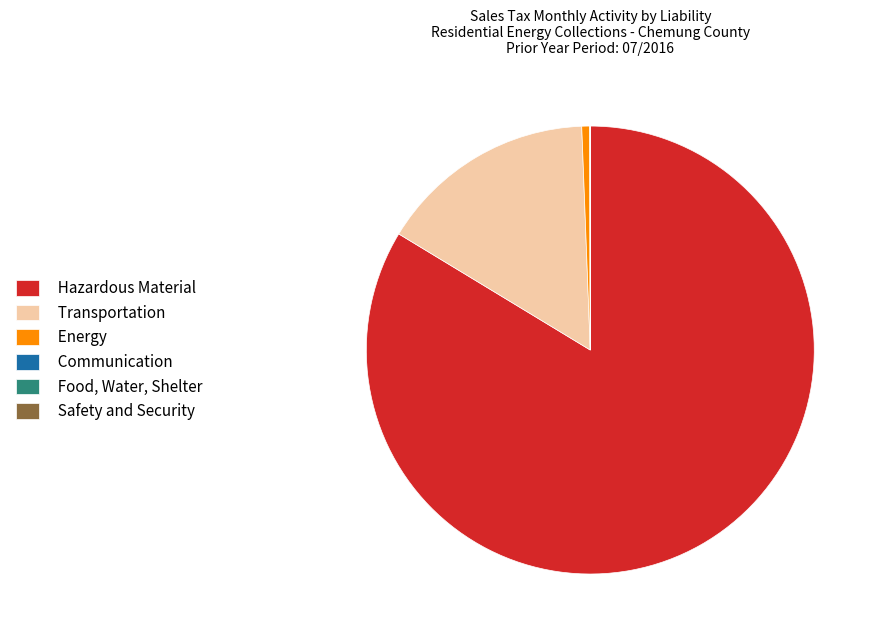

Is there any slice that represents more than half of the pie?

Yes